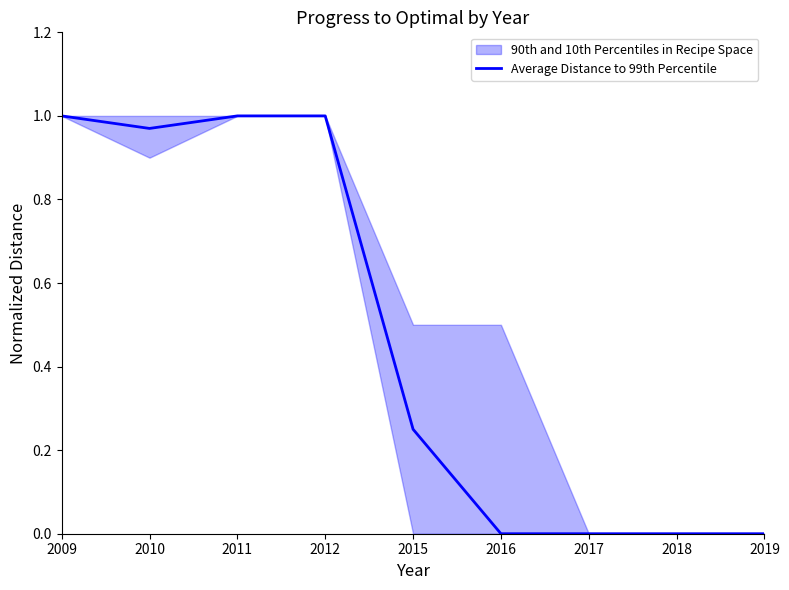

At which label is the value closest to 0?

2016